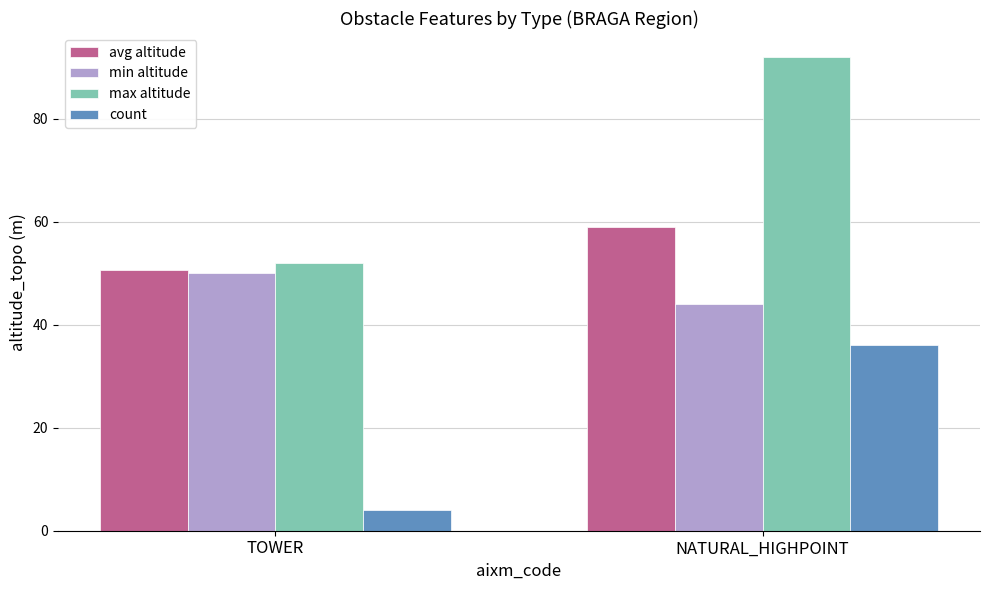

What is the label of the 2nd bar from the left?

NATURAL_HIGHPOINT